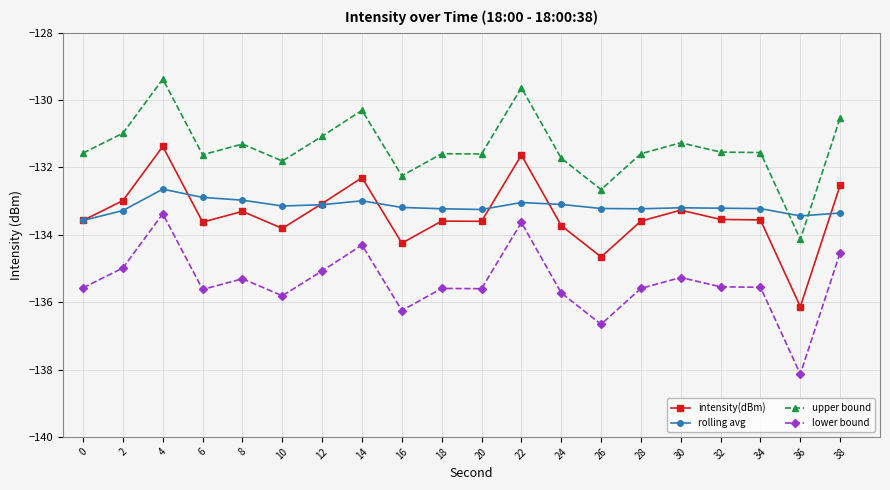

Which series has the largest total across all categories?

upper bound